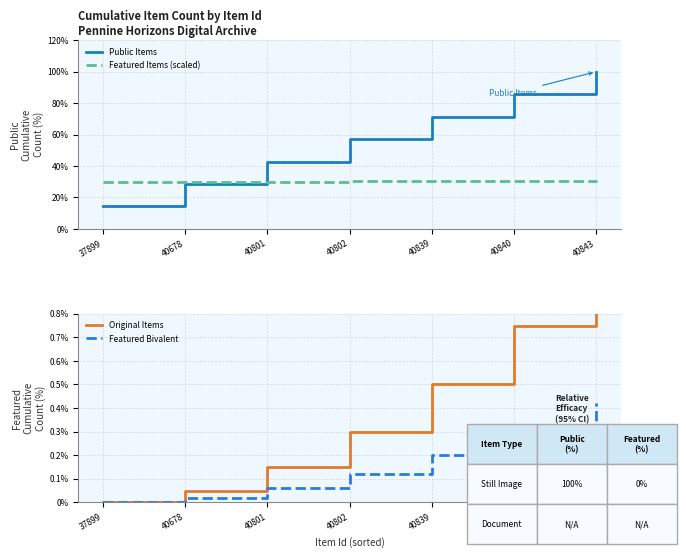

Which series changed the most between 40839 and 40840?

Public Items